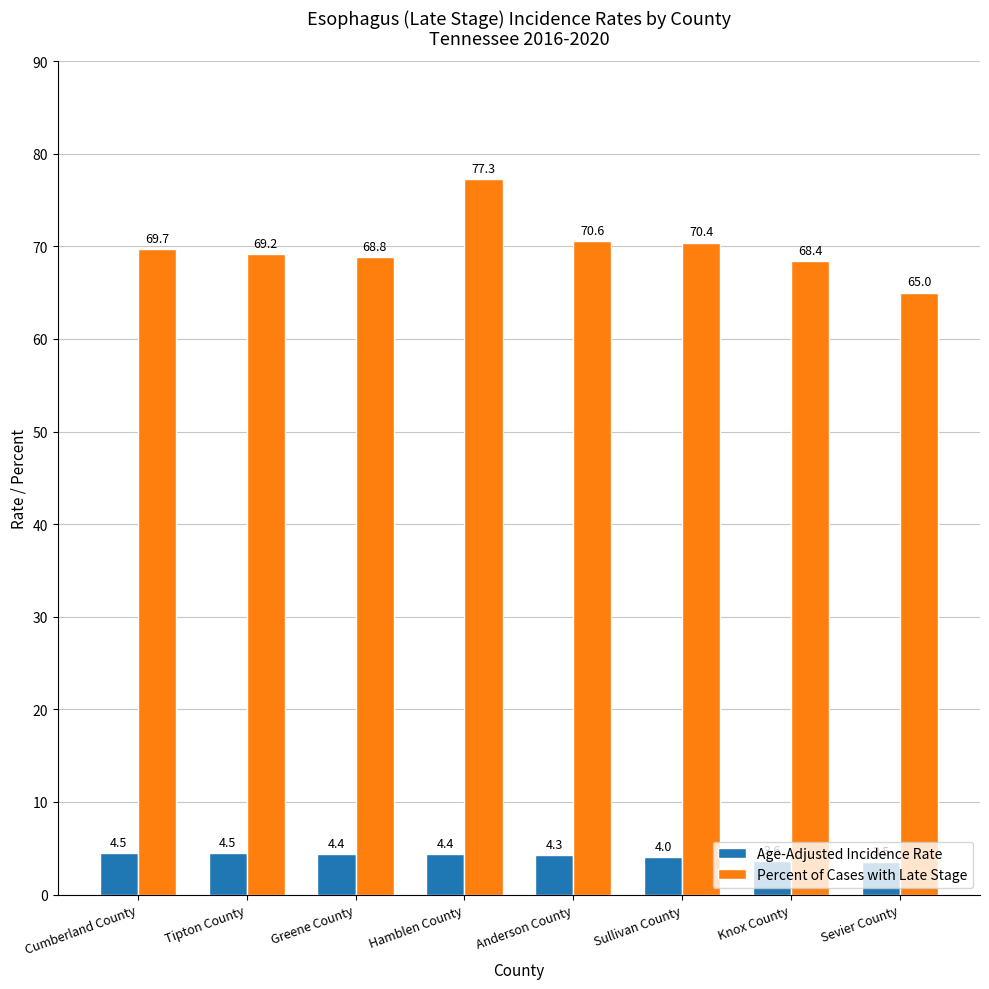

Rank the series by their maximum value, from highest to lowest.

Percent of Cases with Late Stage, Age-Adjusted Incidence Rate